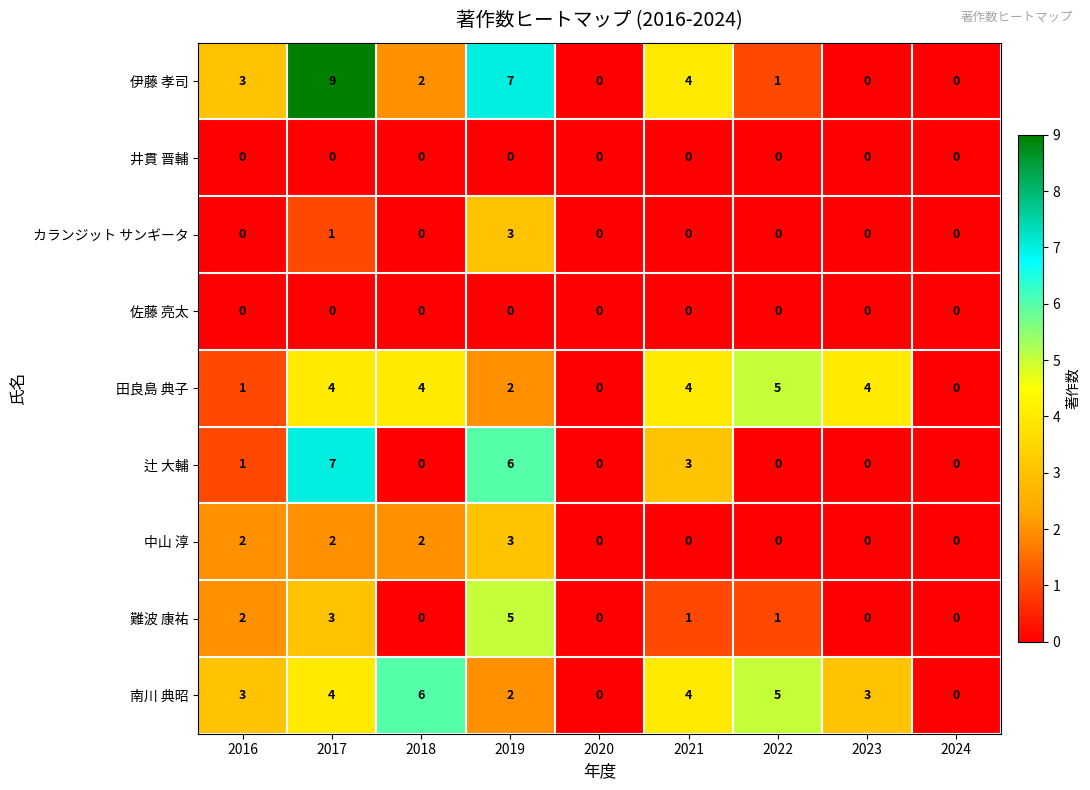

Is it true that 中山 淳 equals -2 at 2021?

False